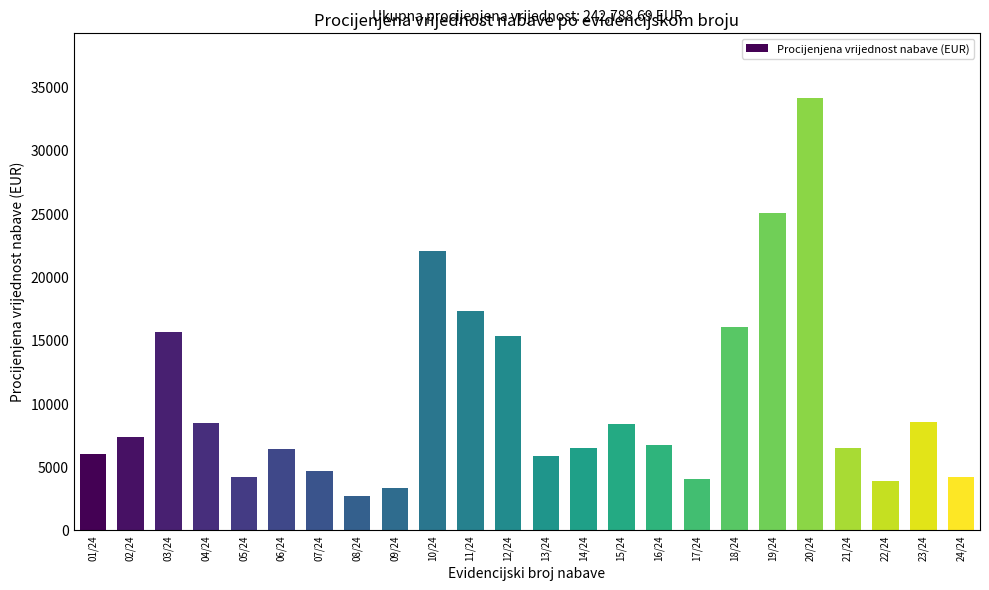

Which category has the lowest value across all series?

08/24